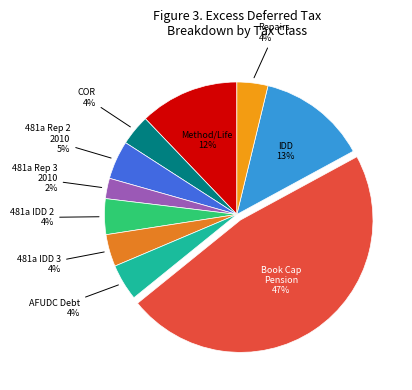

What is the ratio of the value at 481a IDD 3 to the value at Repairs?

1.0